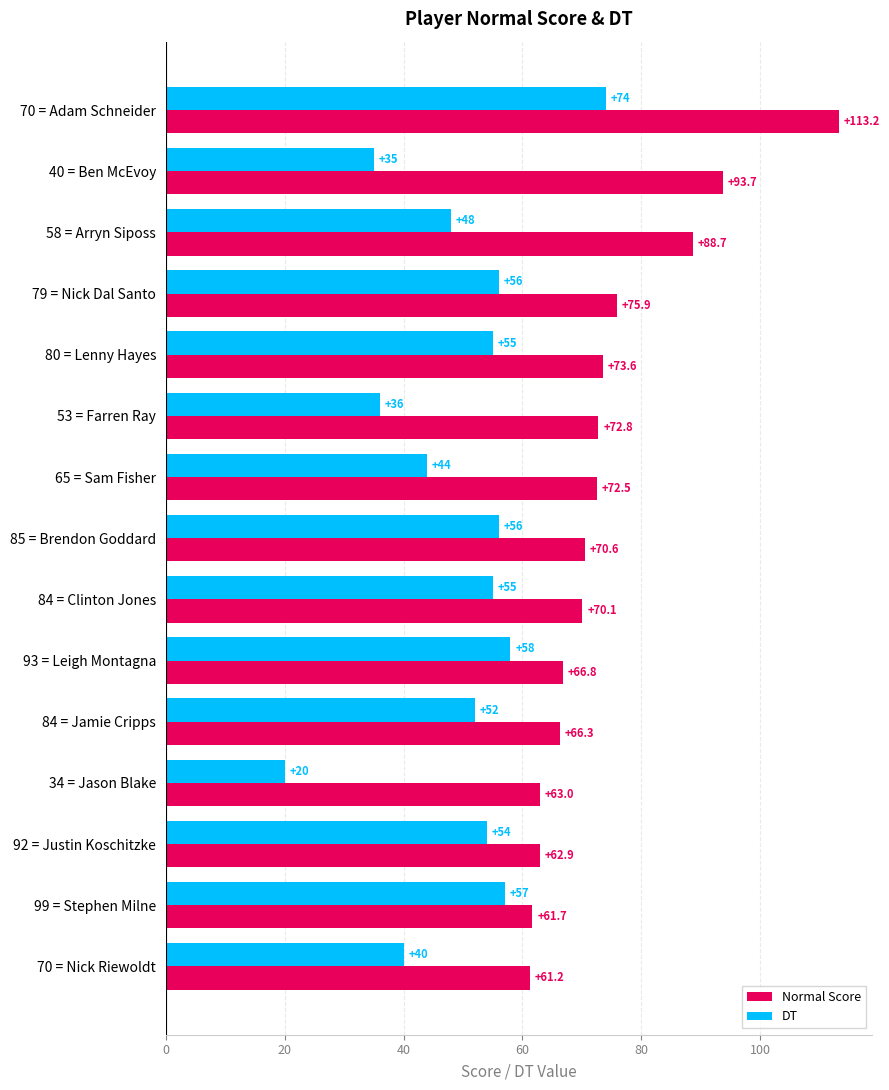

Where is Normal Score nearest to the value 87?

58 = Arryn Siposs